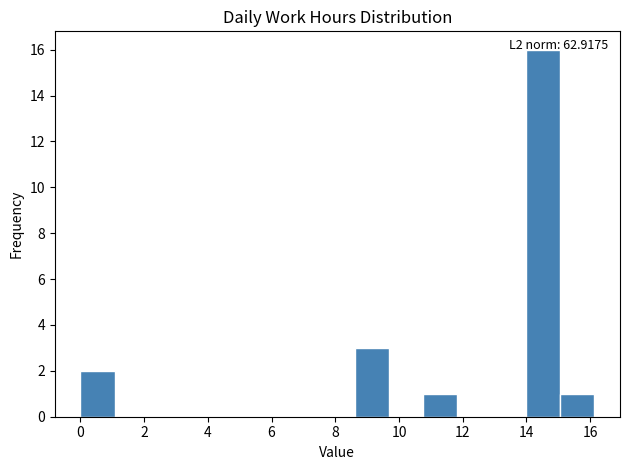

Which range on the x-axis has the tallest bar?

14.0 to 15.0